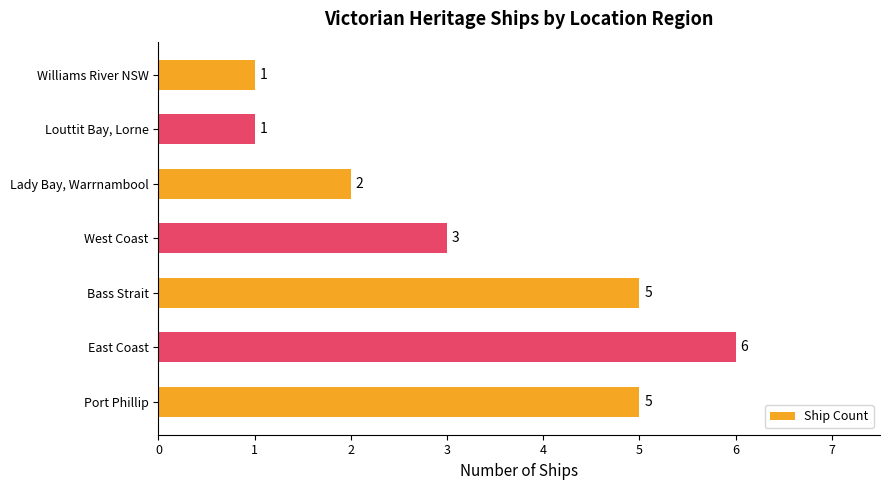

Where is the data nearest to the value 3?

West Coast